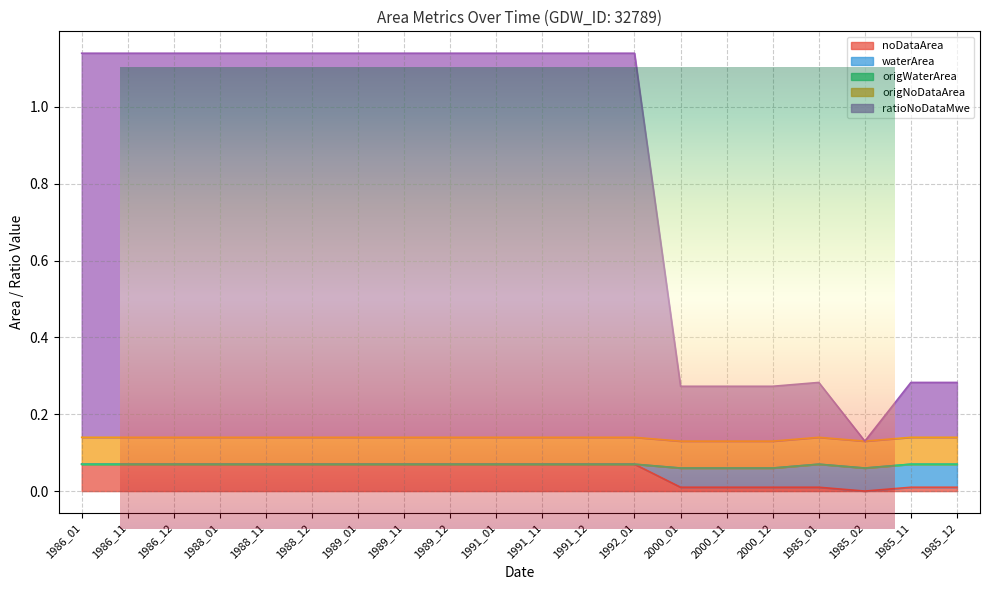

Which category has the lowest value across all series?

1985_02